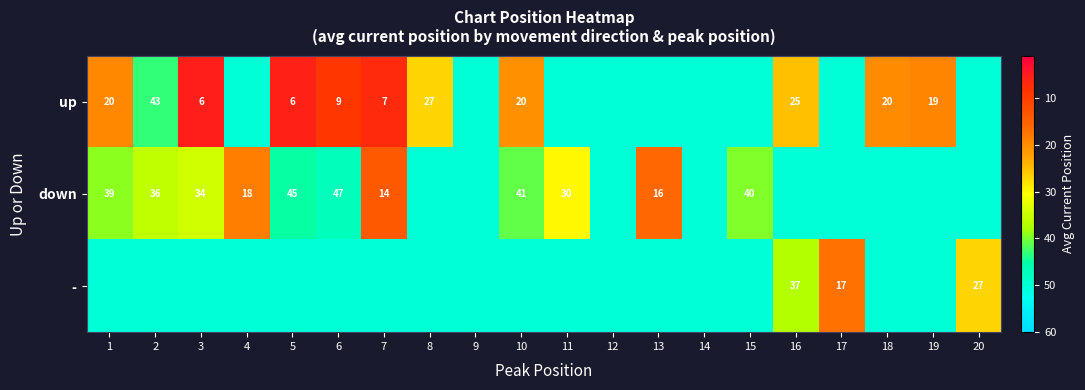

Which has a higher value, 11 or 14?

11